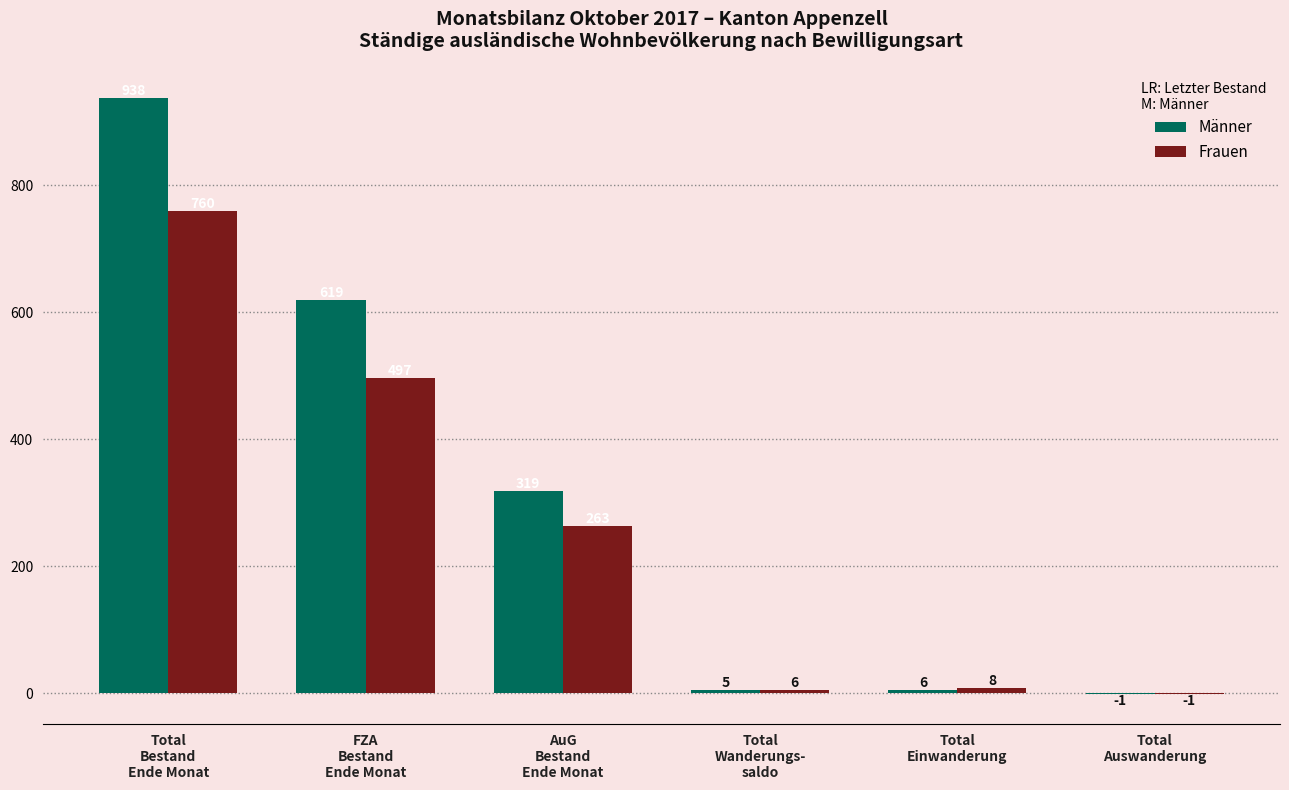

What is the greatest value displayed?

938